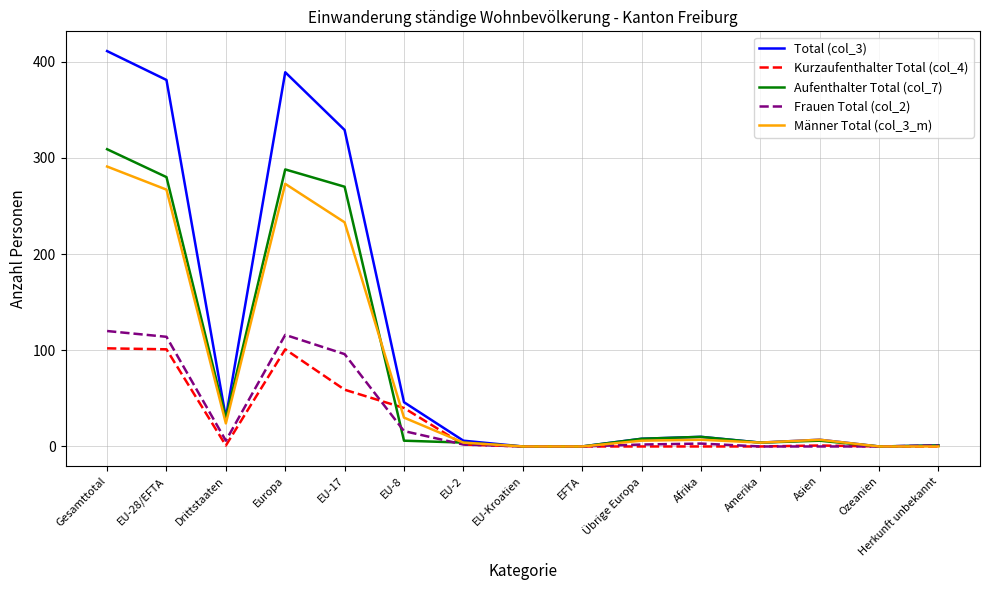

What is the total value across all series at Gesamttotal?

1233